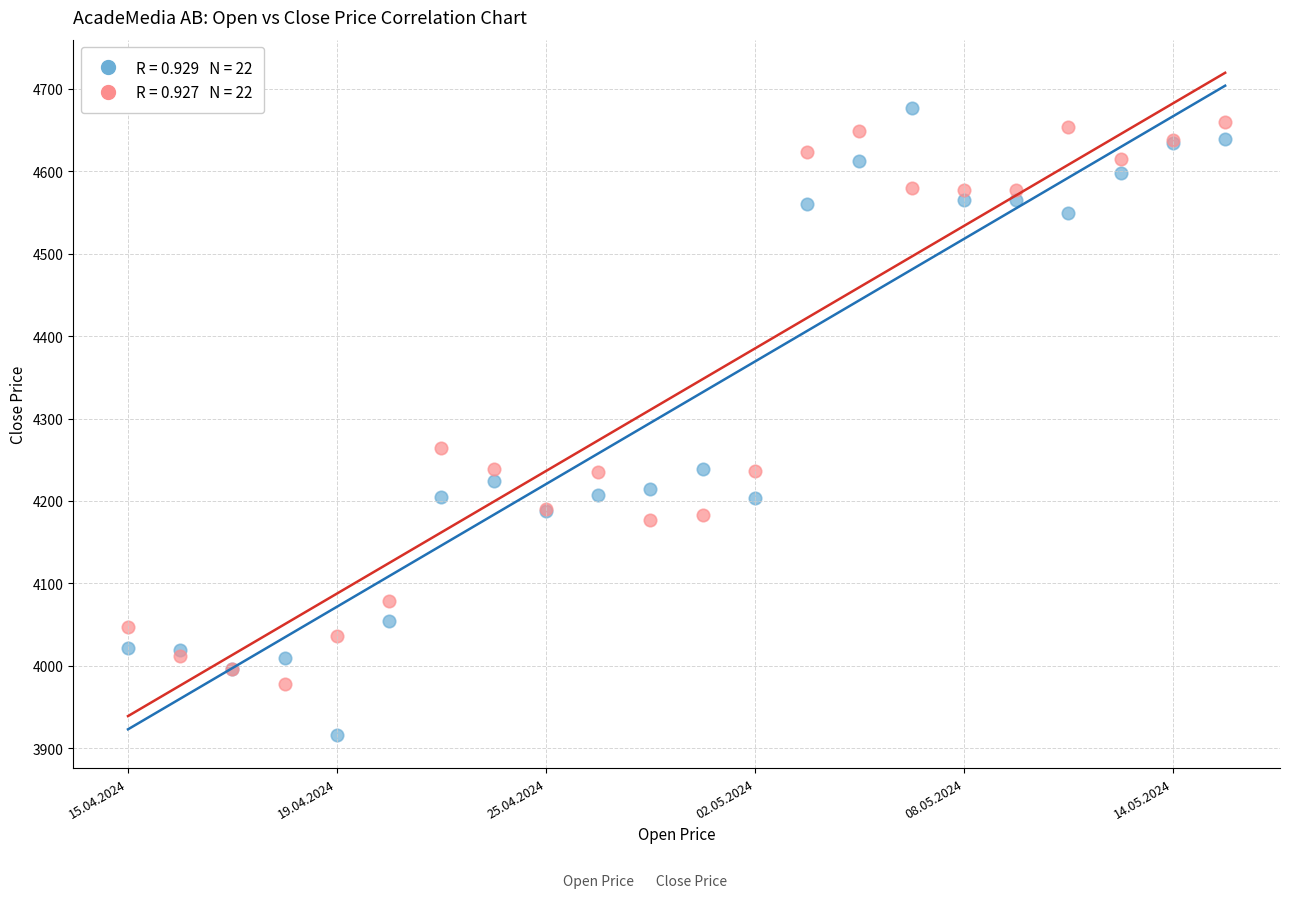

Across all series, what Y value is closest to 4296?

4264